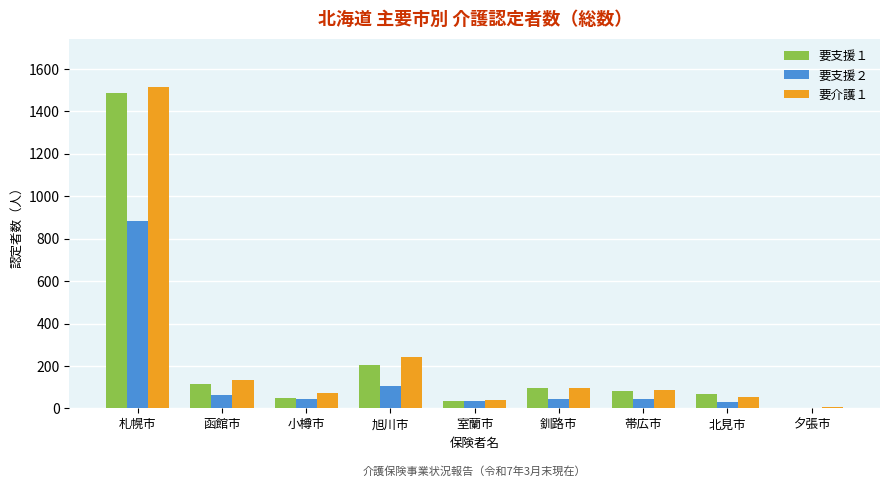

At which category is the sum across all series the highest?

札幌市